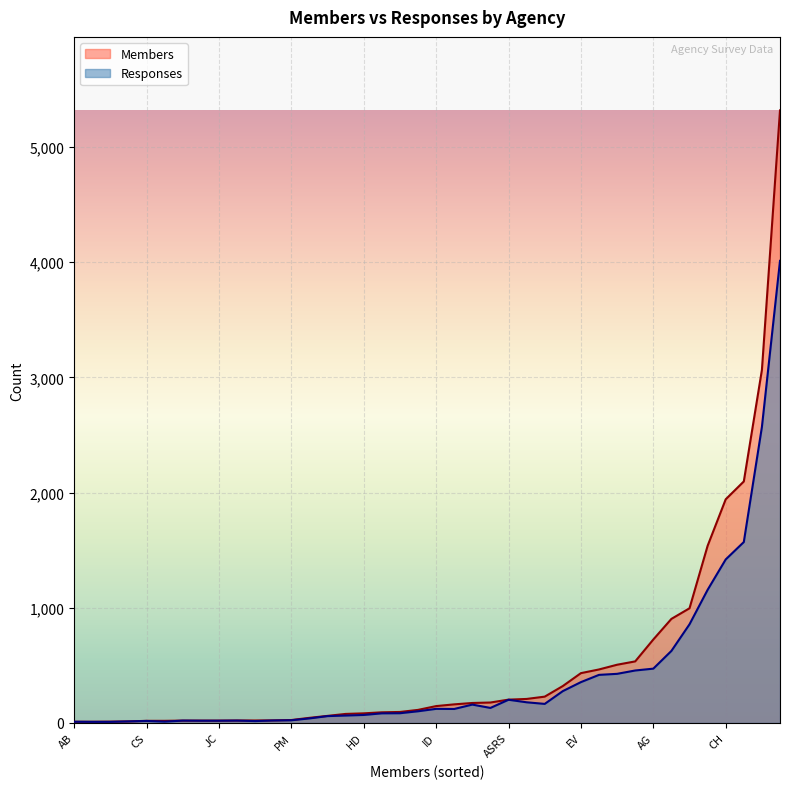

Where does the Responses series first go above 121?

ID